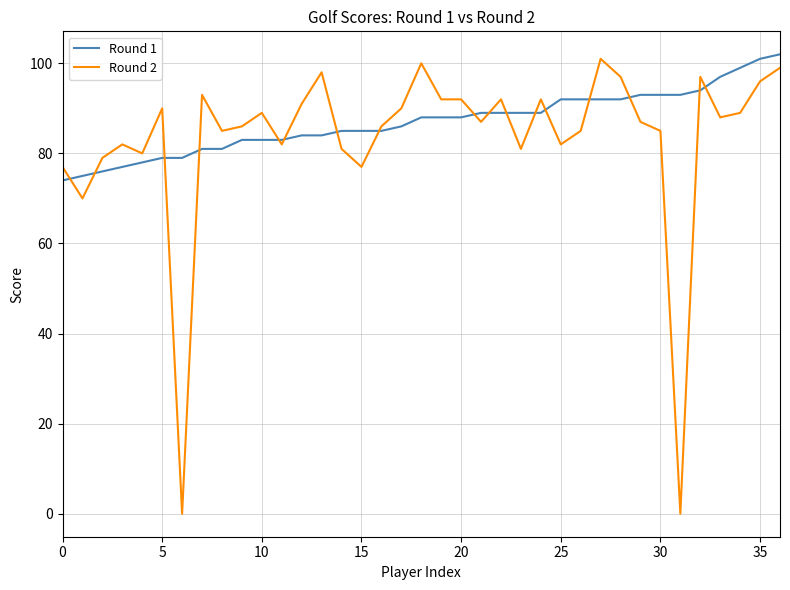

Which series has the widest spread of values?

Round 2